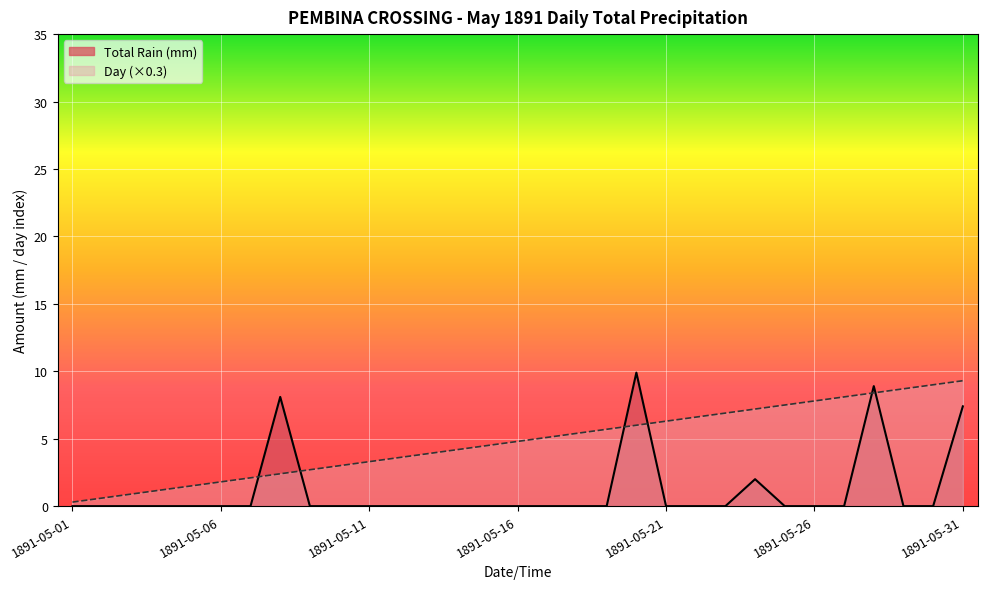

In Total Rain (mm), how many points are higher than both neighbors (excluding endpoints)?

4